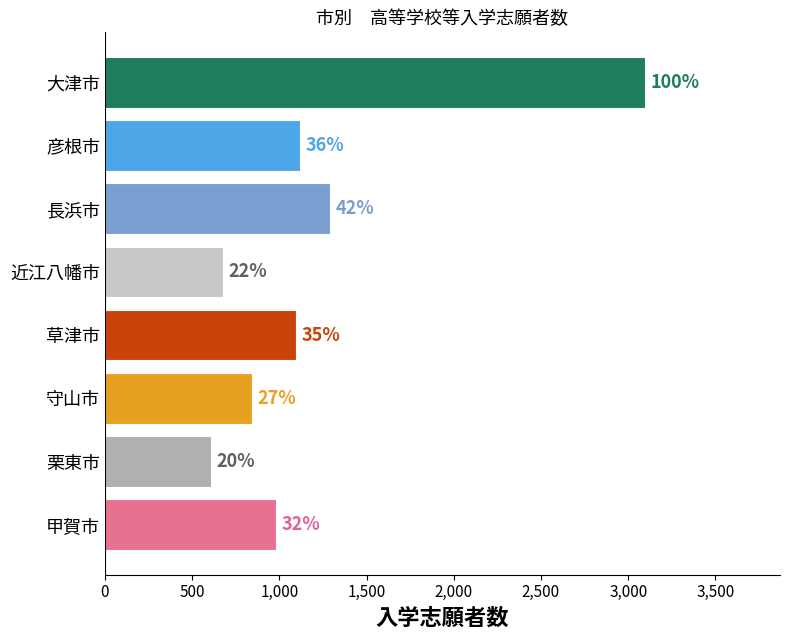

What is the maximum value shown in the chart?

3096